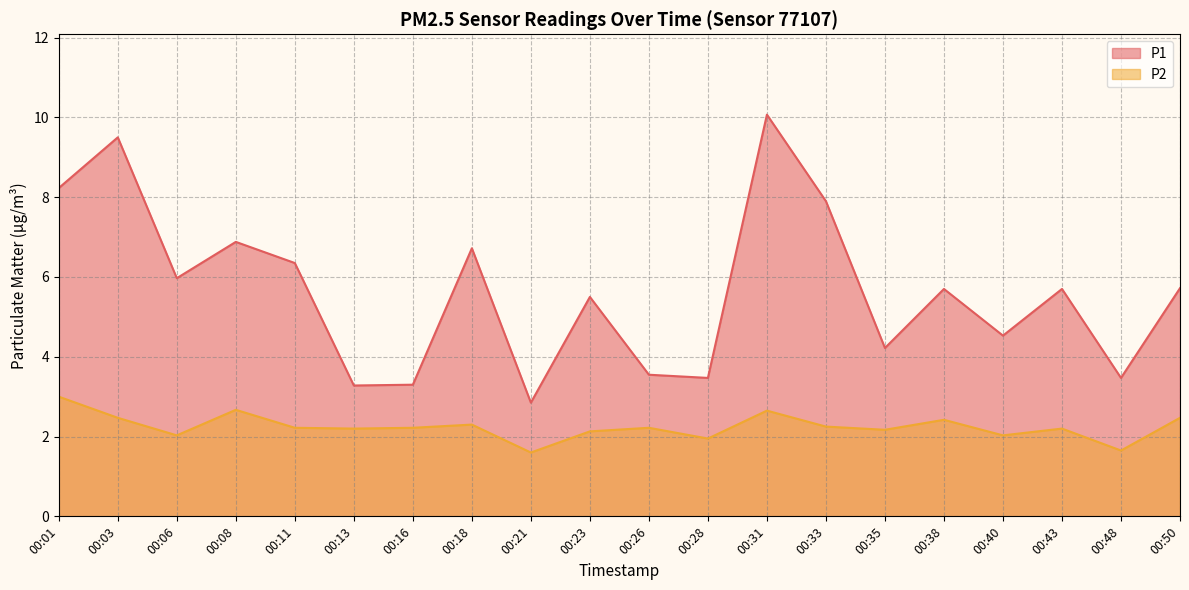

What are all the series names shown in the legend?

P1, P2